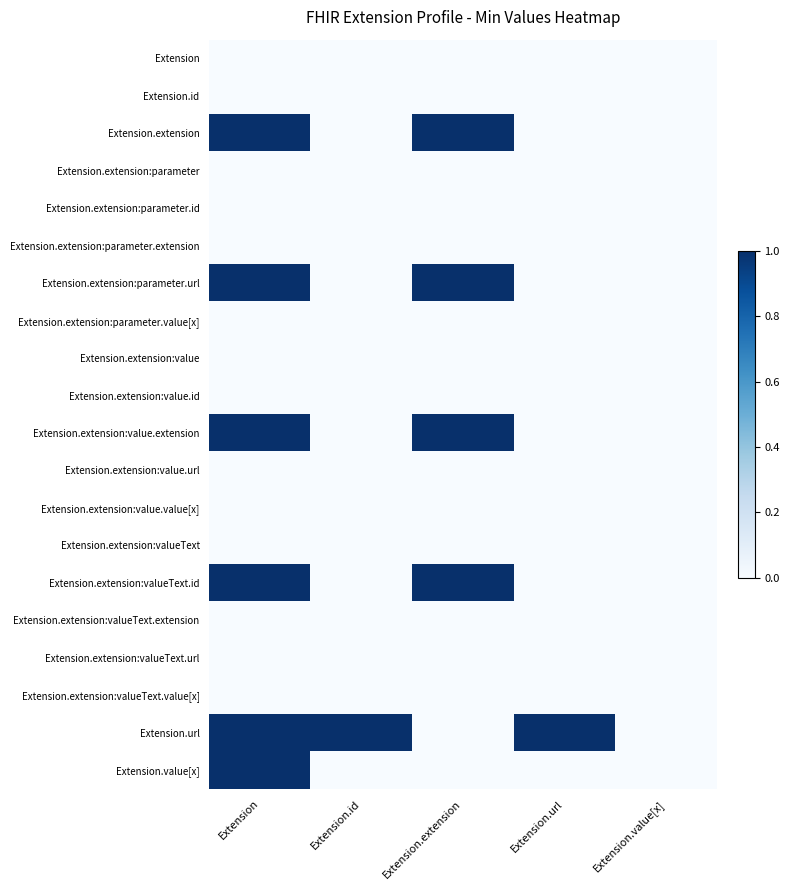

What is the total value across all series at Extension?

6